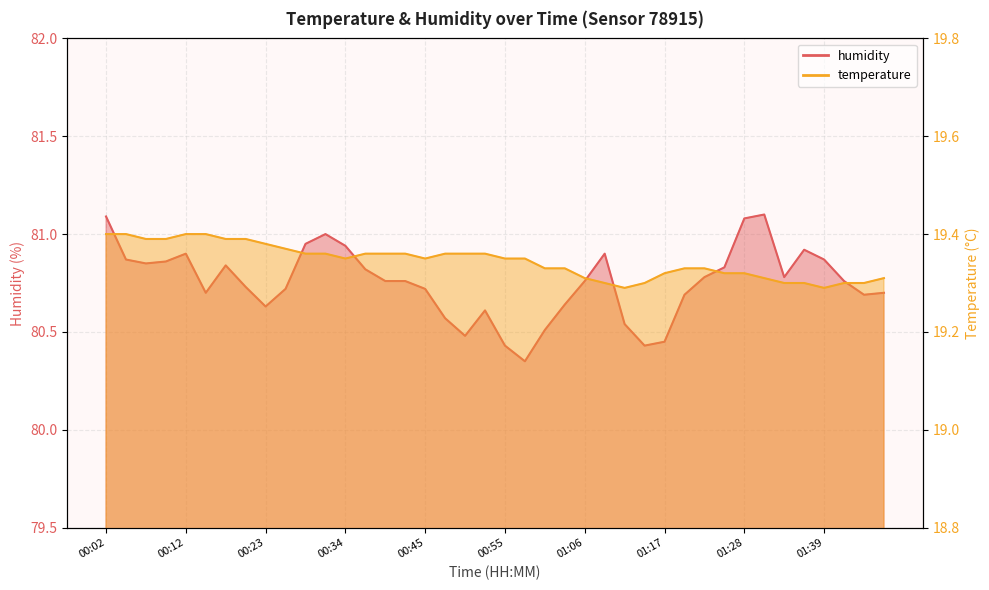

List the series in order of their overall mean, highest first.

humidity, temperature